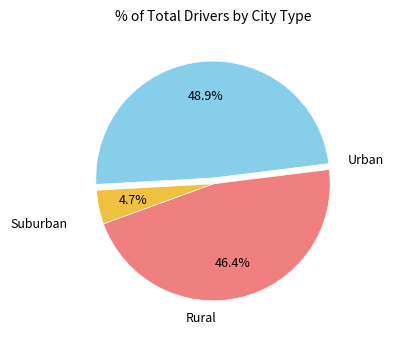

Does any single category account for the majority?

No